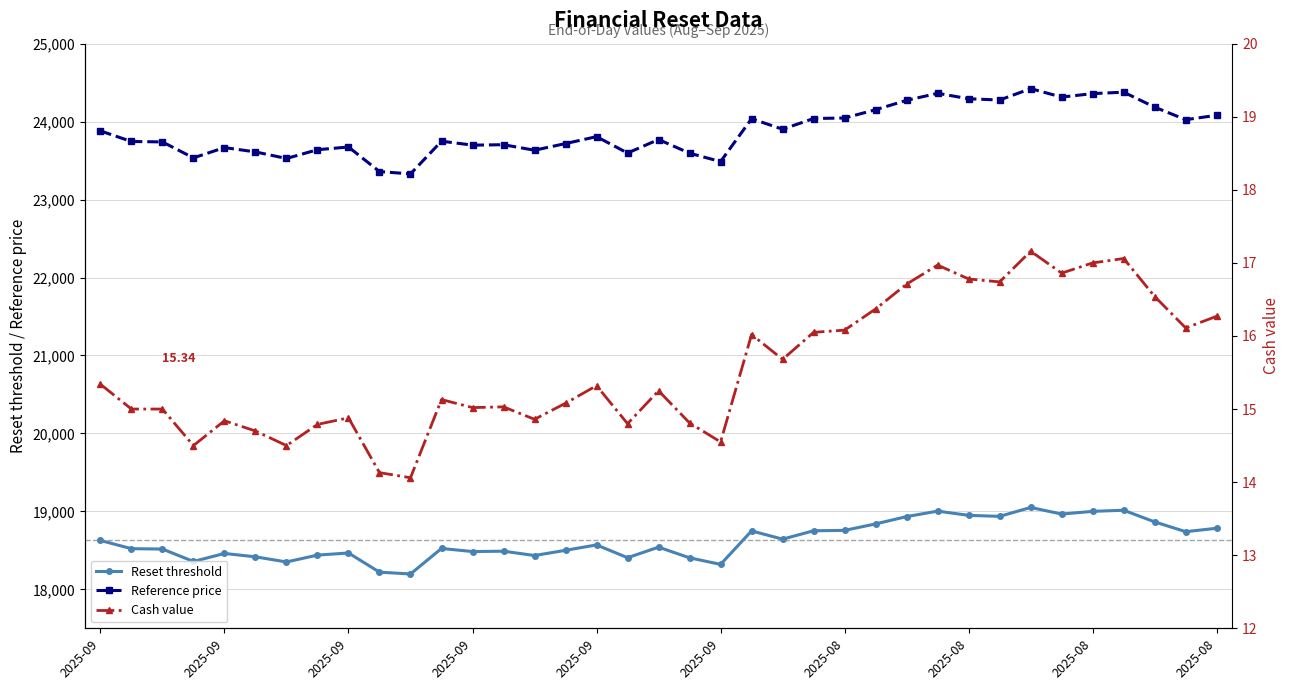

True or false: Reset threshold and Reference price cross at least once.

False